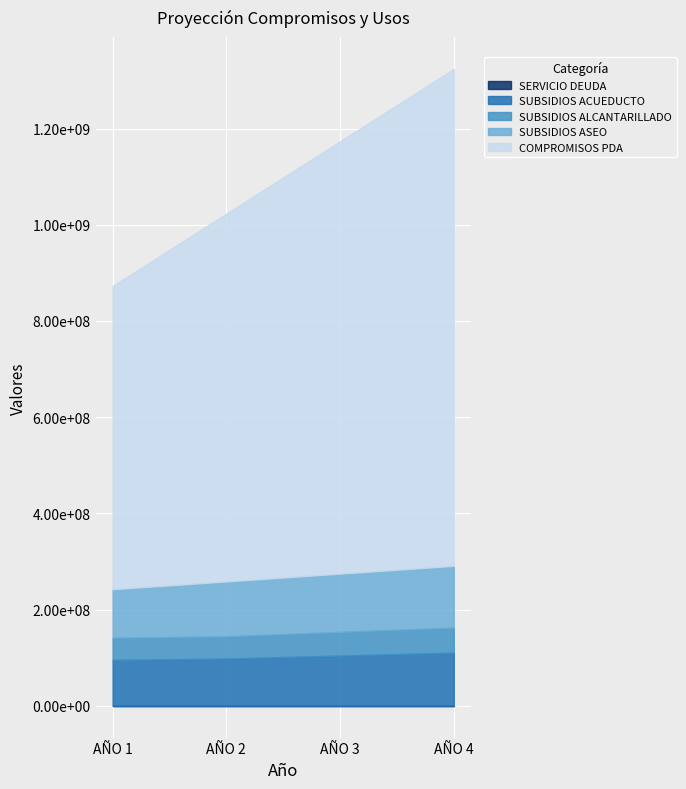

What is the total value across all series at SUBSIDIOS ACUEDUCTO?

408308302